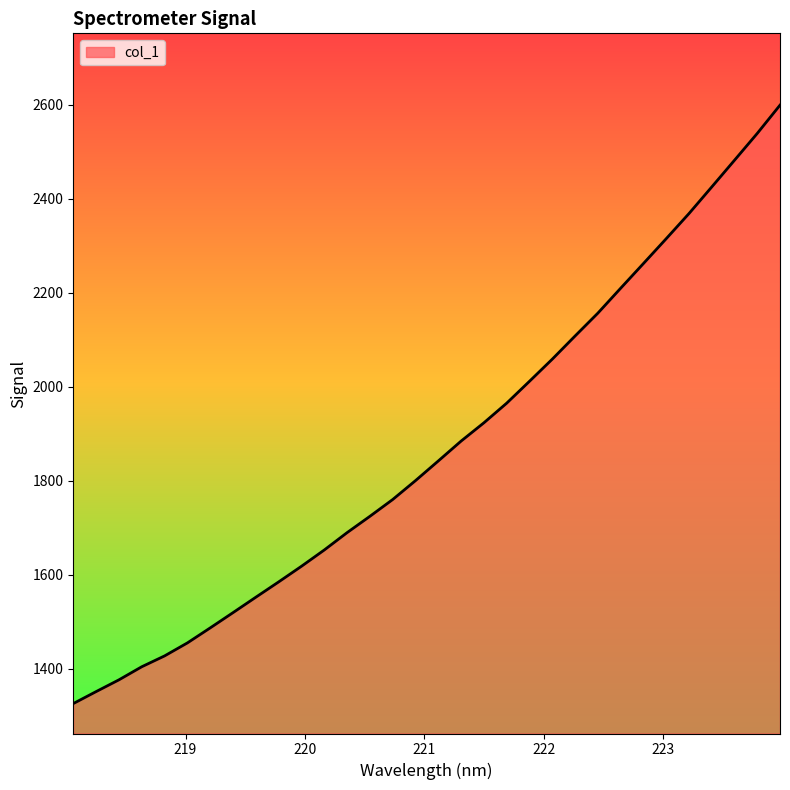

What is the difference between the maximum and minimum values?

1273.8